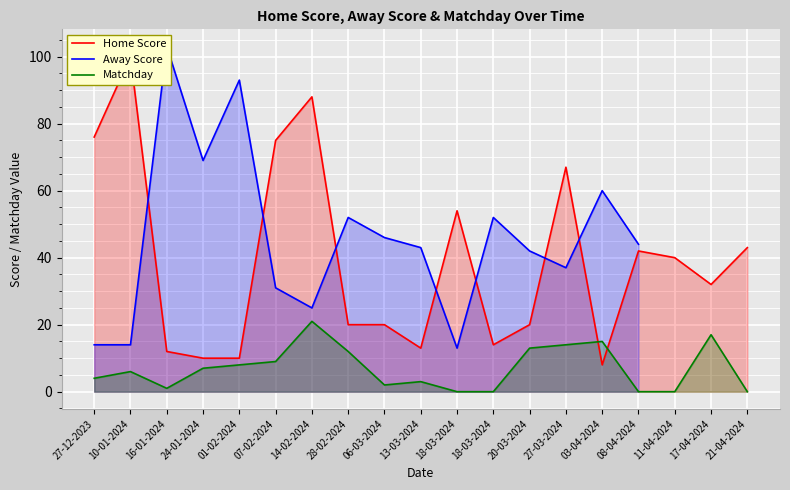

True or false: Away Score has more than 2 interior local peaks.

True